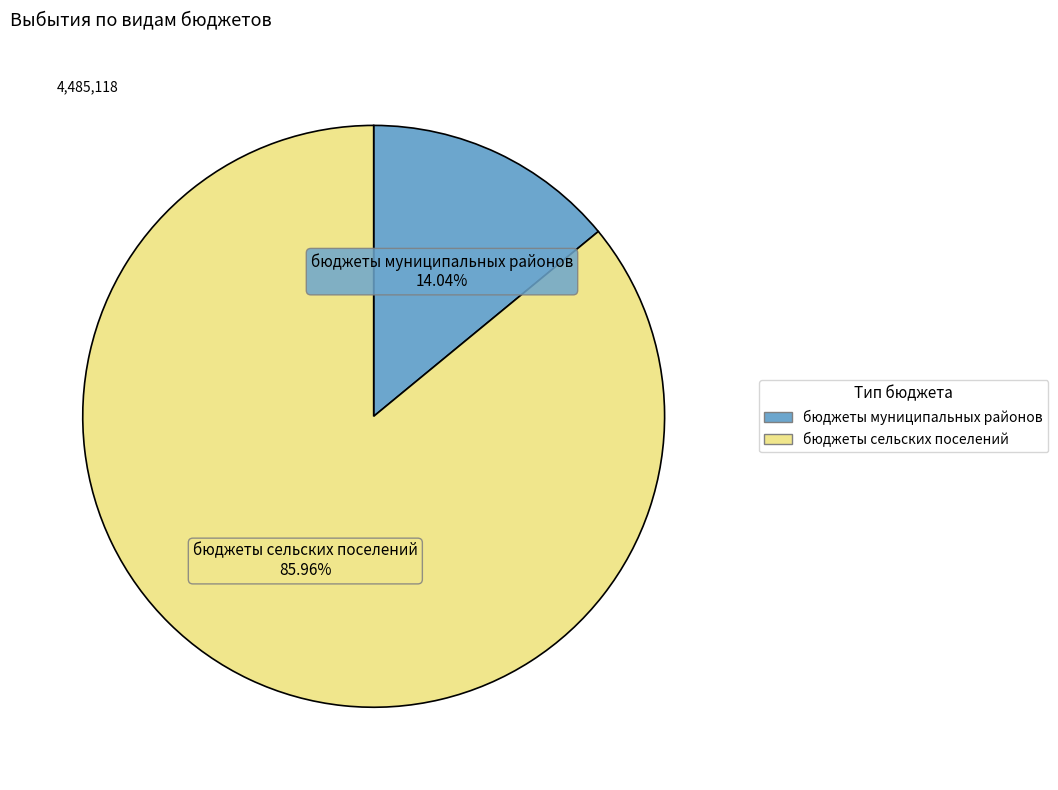

Is there a majority slice in this chart?

Yes